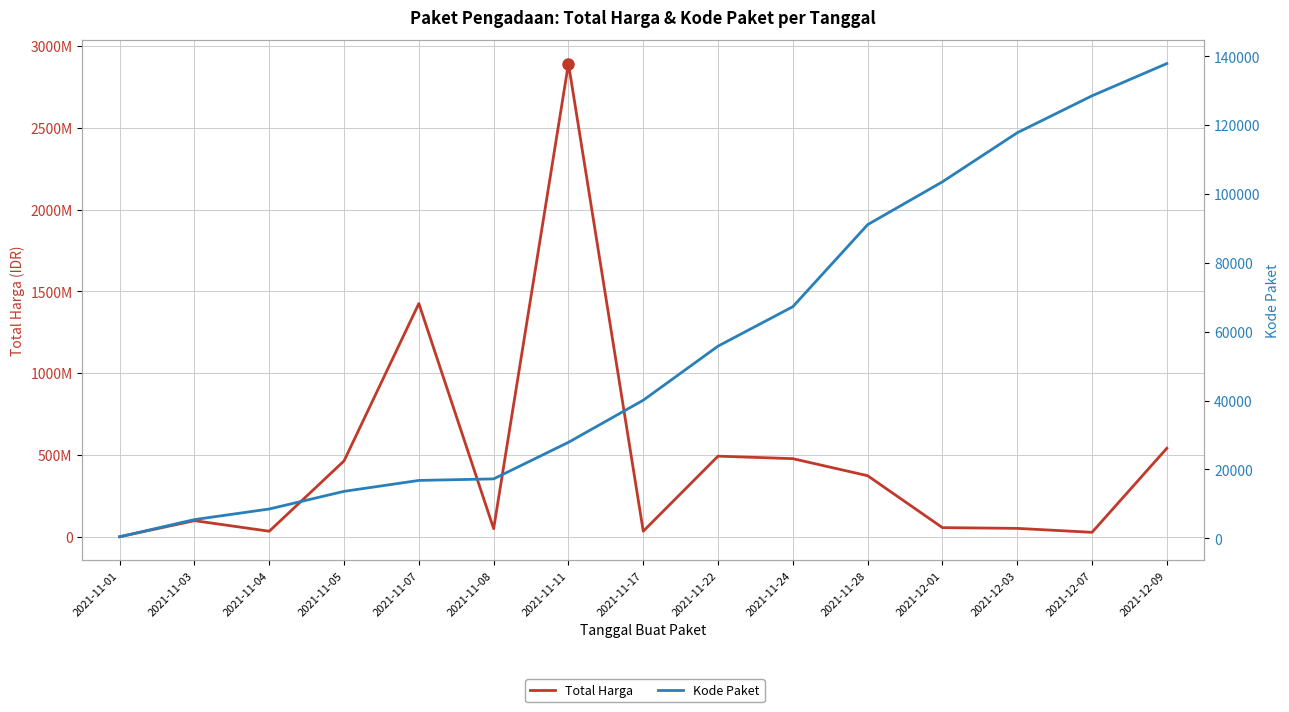

True or false: Total Harga and Kode Paket cross at least once.

False